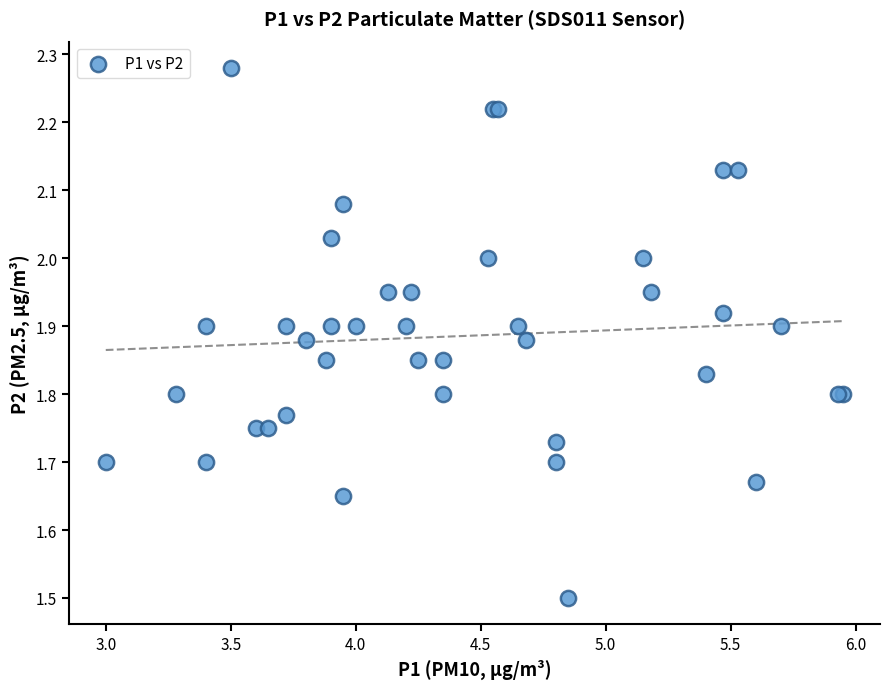

What Y value in the scatter plot is closest to 1?

1.5